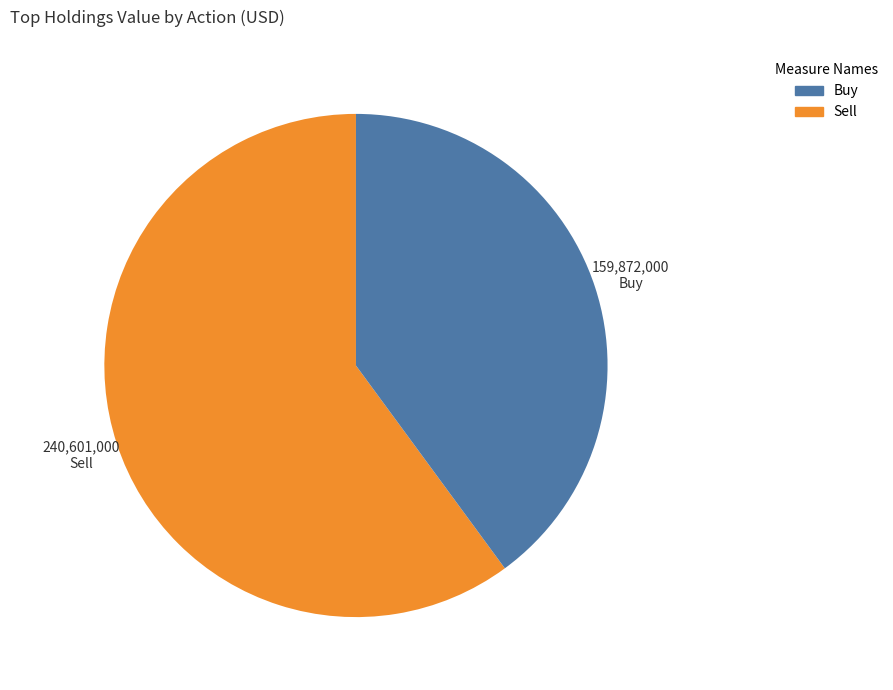

What is the majority slice?

Sell